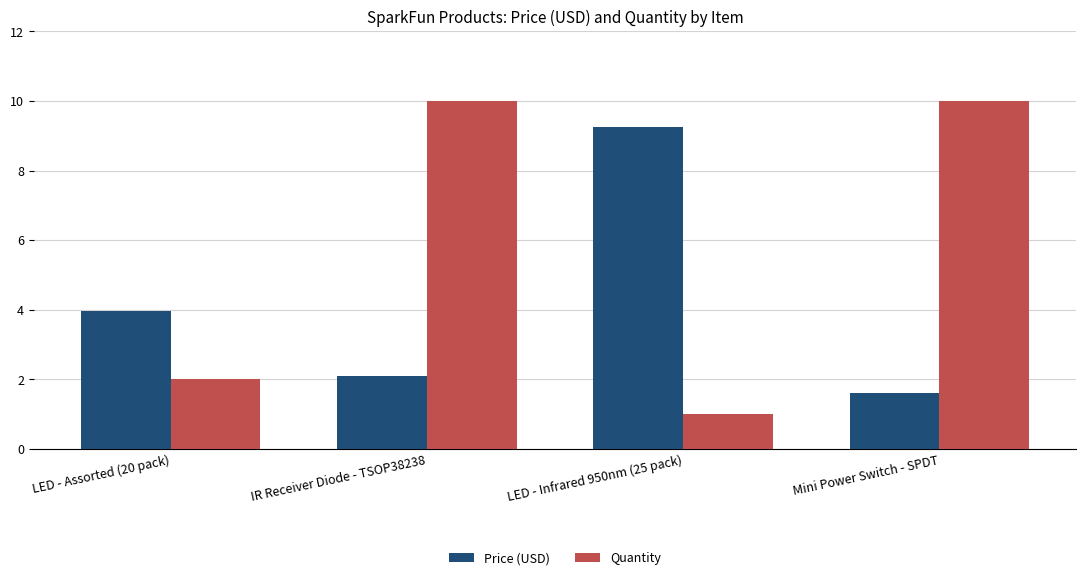

Rank the series by their maximum value, from lowest to highest.

Price (USD), Quantity